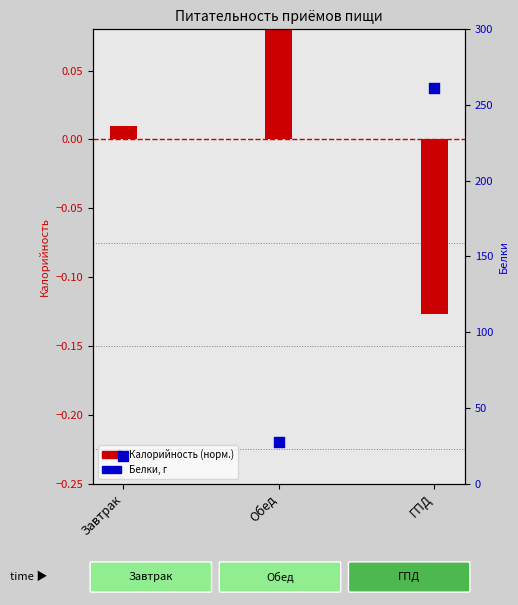

Which series contains the lowest Y value?

Калорийность (норм.)